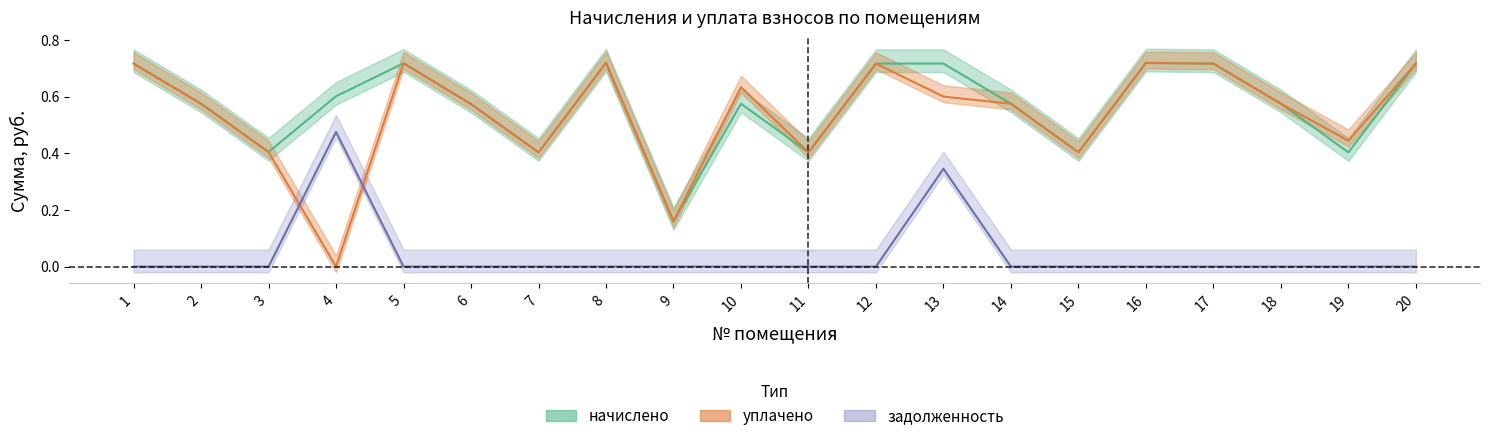

How many categories are shown in the chart?

20